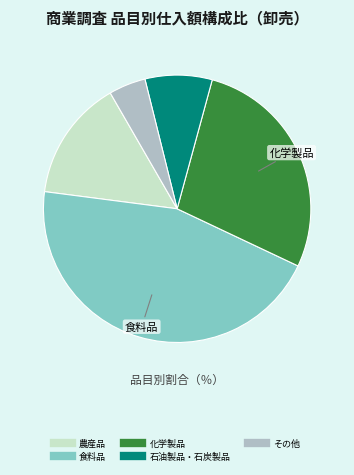

Is there any slice that represents more than half of the pie?

No